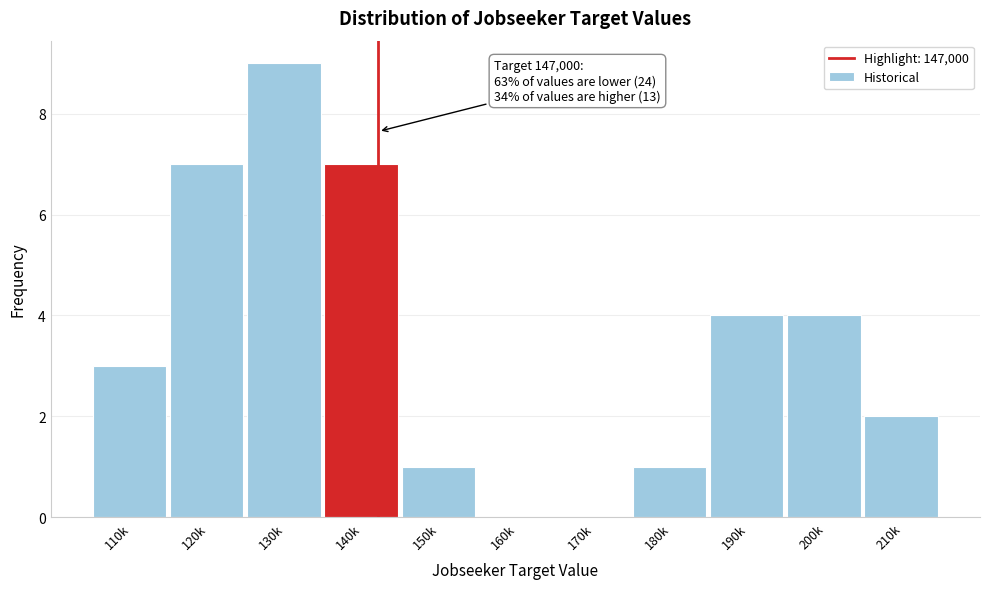

Reading right to left, what are all the values shown in this chart?

210k=2	200k=4	190k=4	180k=1	170k=0	160k=0	150k=1	140k=7	130k=9	120k=7	110k=3